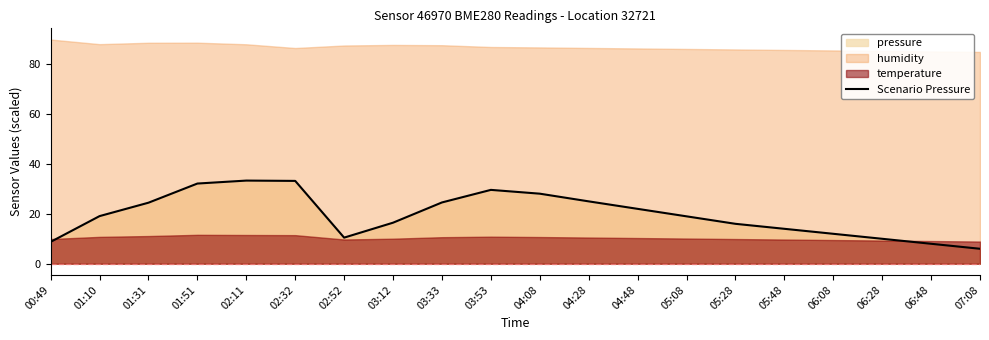

The value at 05:28 is 16.0. True or false?

True